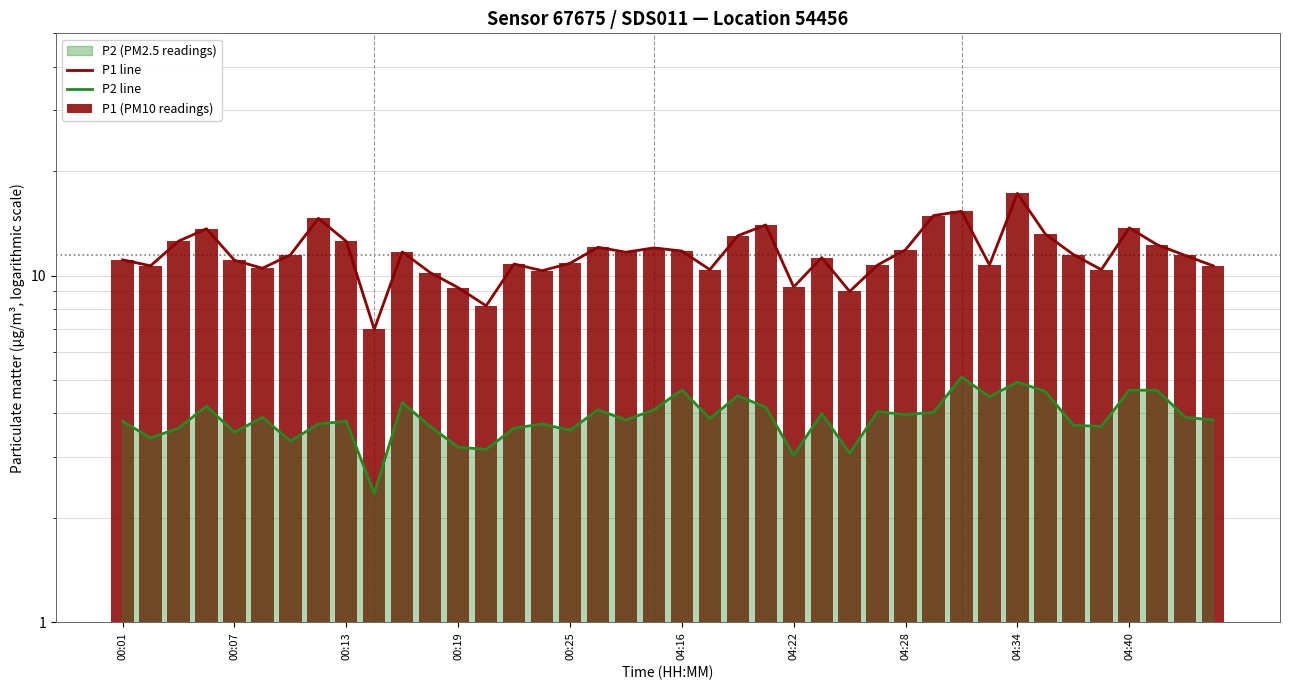

Where does the P2 line series first go above 3?

00:01